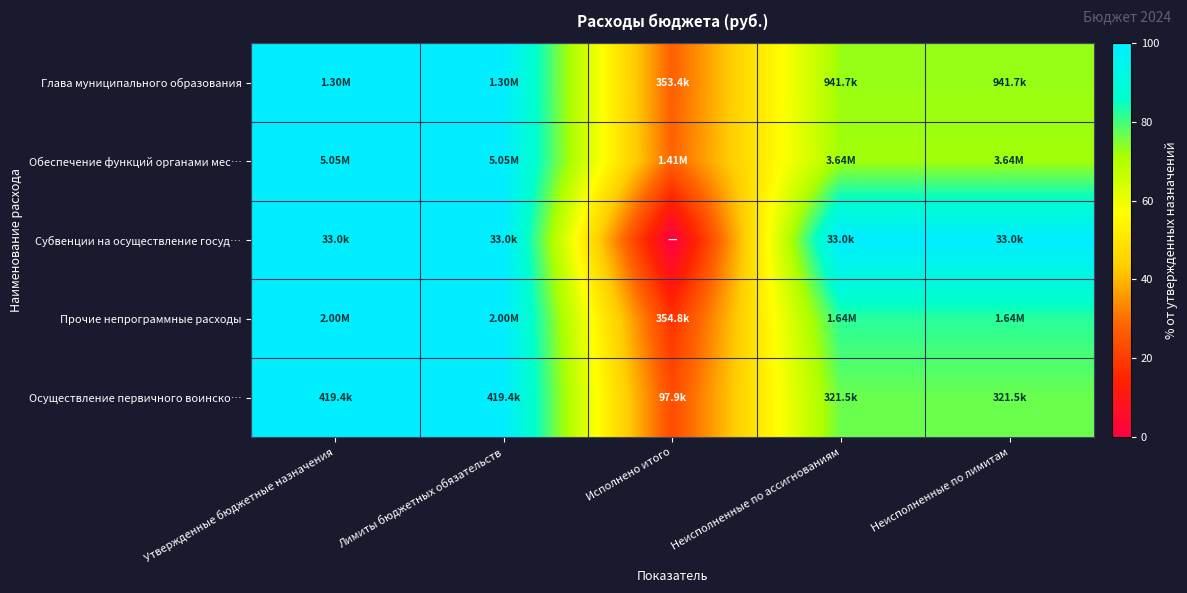

Which has a higher value, Неисполненные по лимитам or Лимиты бюджетных обязательств?

Лимиты бюджетных обязательств